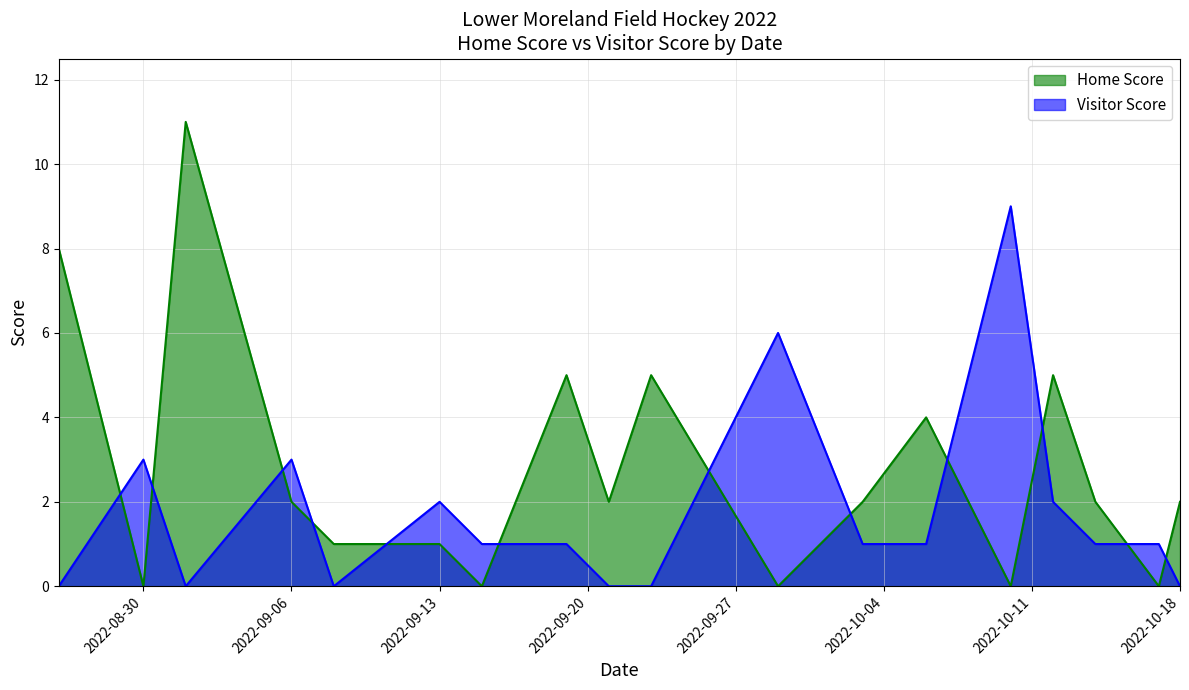

At which category does Home Score reach its first local peak?

2022-09-01